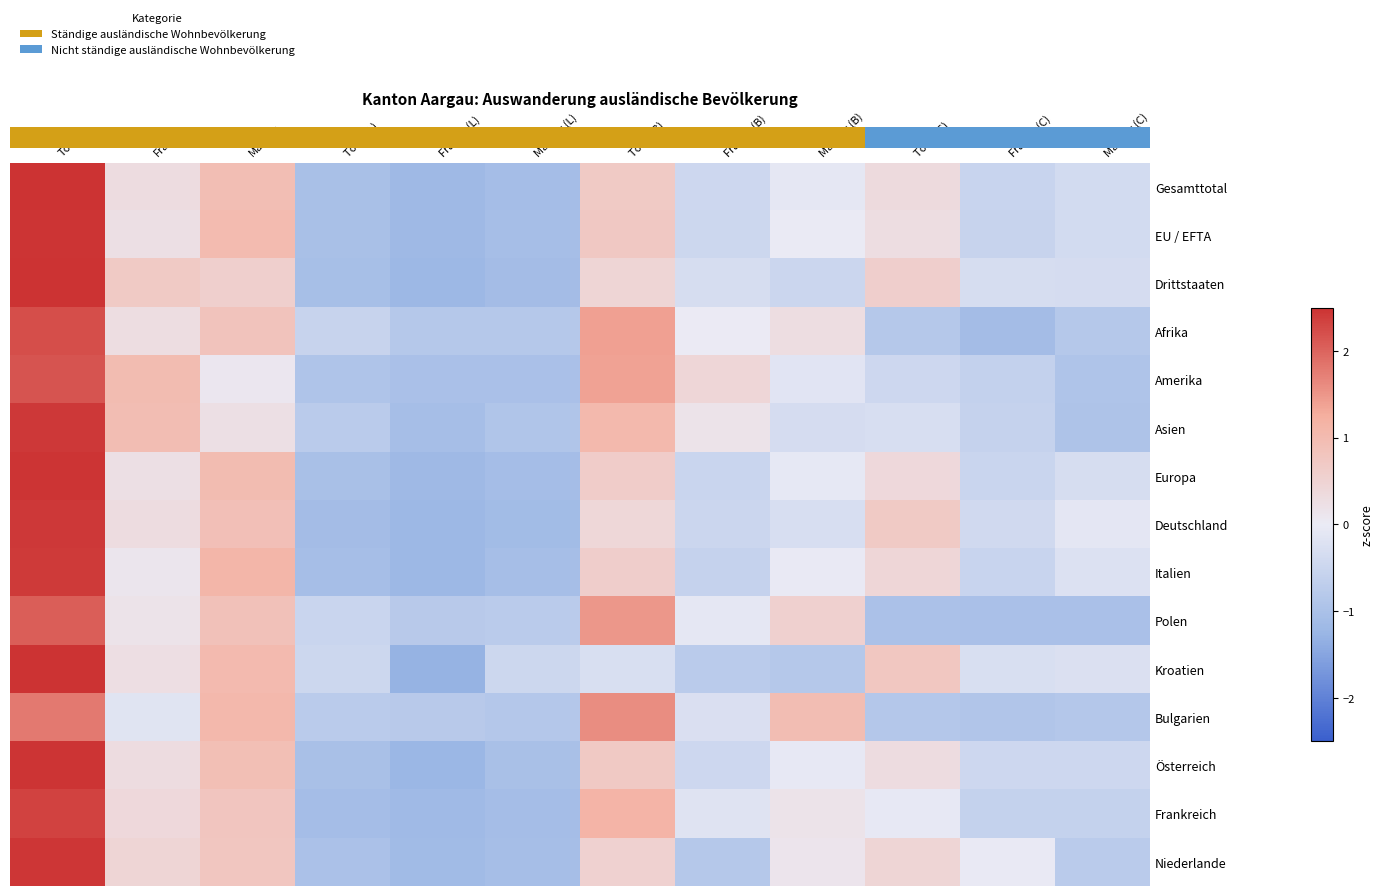

What is the smallest value displayed?

-1.3